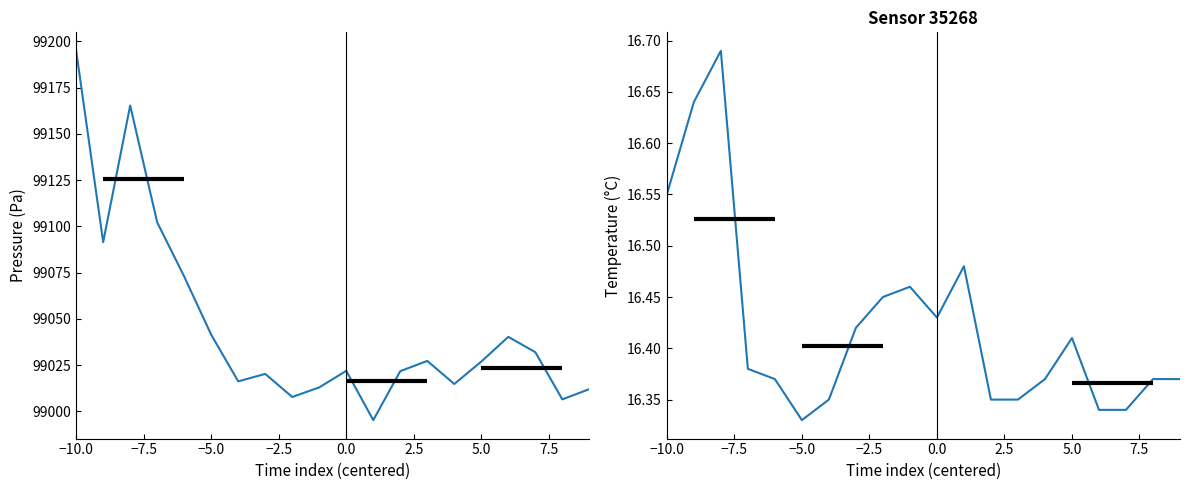

Count the temperature values in the range 16 to 17.

20